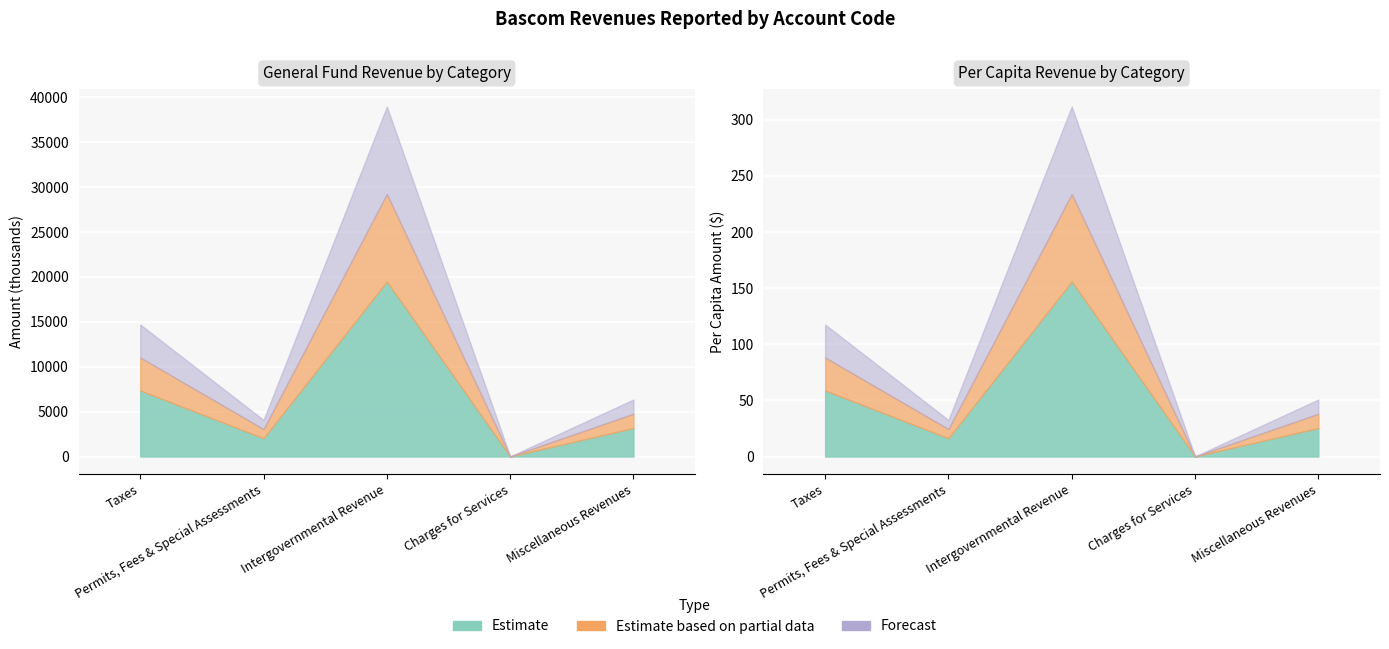

Reading right to left, extract all data points from this chart.

General: 6347.0	14.0	38963.0	4069.0	14697.0
Special Revenue: 0.0	0.0	0.0	0.0	0.0
Enterprise: 0.0	0.0	0.0	0.0	0.0
Internal Service: 0.0	0.0	0.0	0.0	0.0
Account Total: 6347.0	14.0	38963.0	4069.0	14697.0
Per Capita: 50.8	0.1	311.7	32.6	117.6